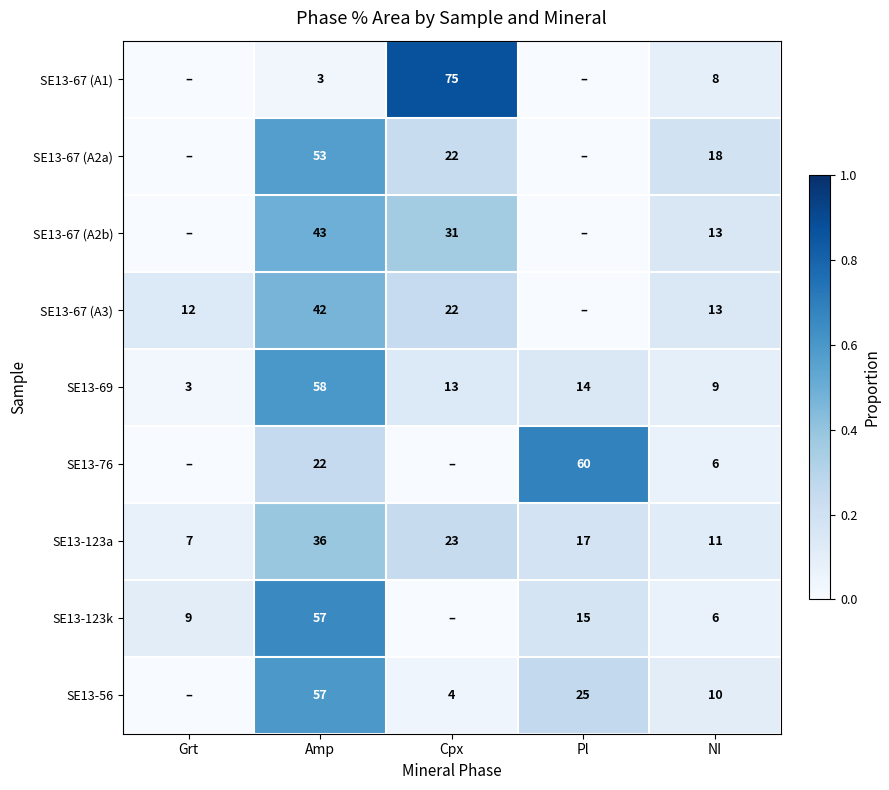

Which category has the lowest value across all series?

Grt